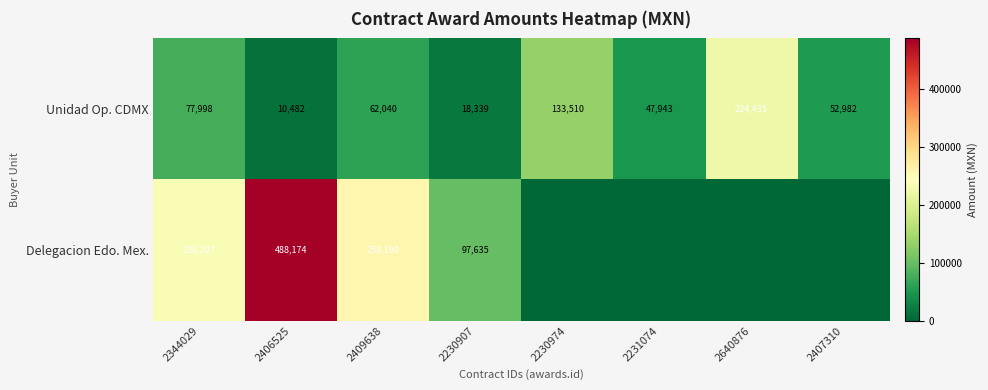

What is the difference between the Unidad Op. CDMX values at 2406525 and 2230907?

7857